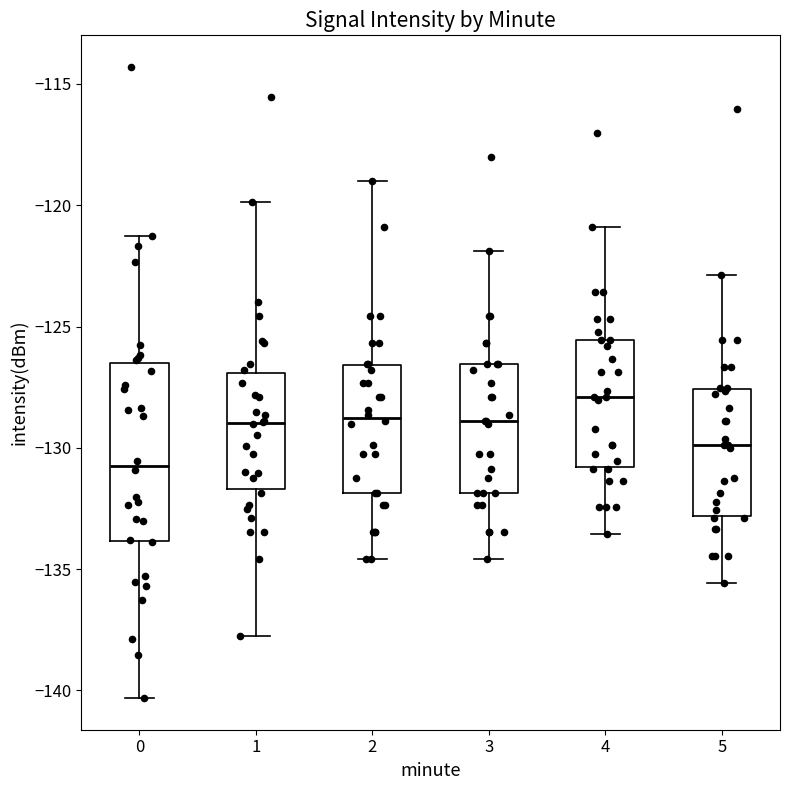

Which box is the tallest, from its lower edge to its upper edge?

0